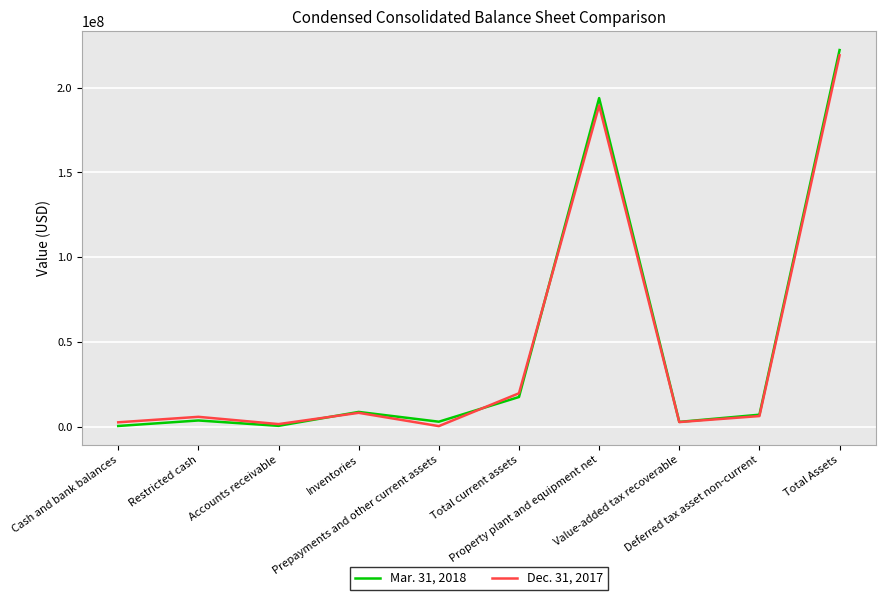

Which series has the largest range (max minus min)?

Mar. 31, 2018